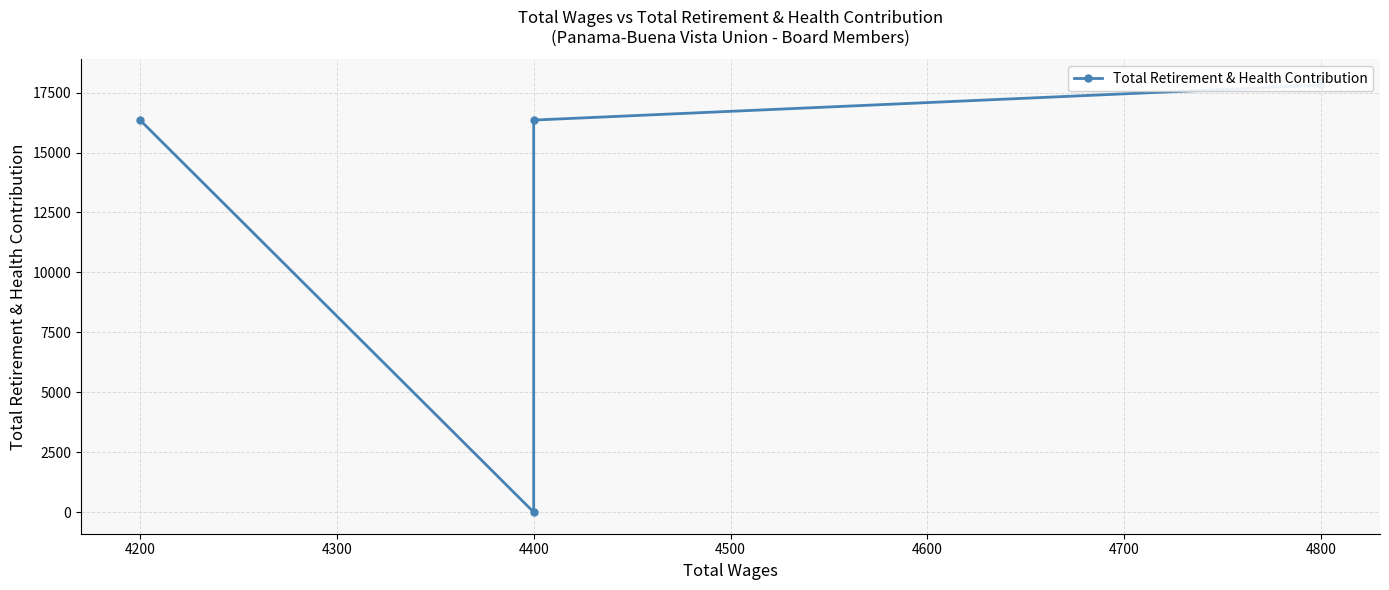

True or false: there are more than 0 points higher than both neighbors.

False